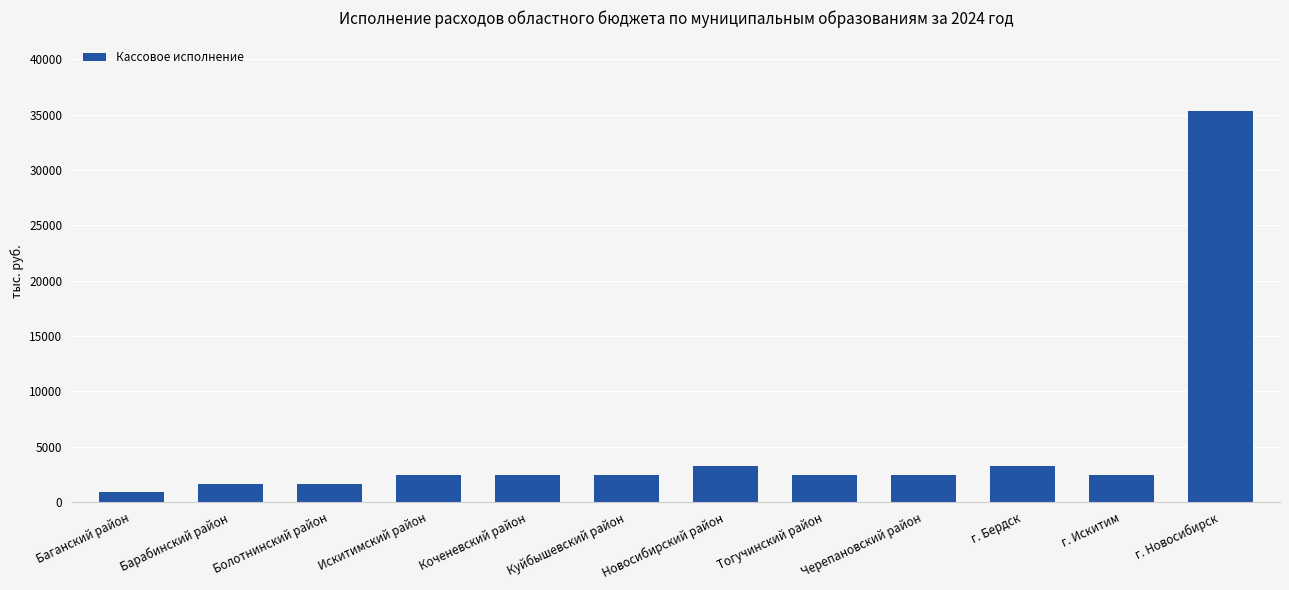

What is the value of the 1st bar from the left?

872.0